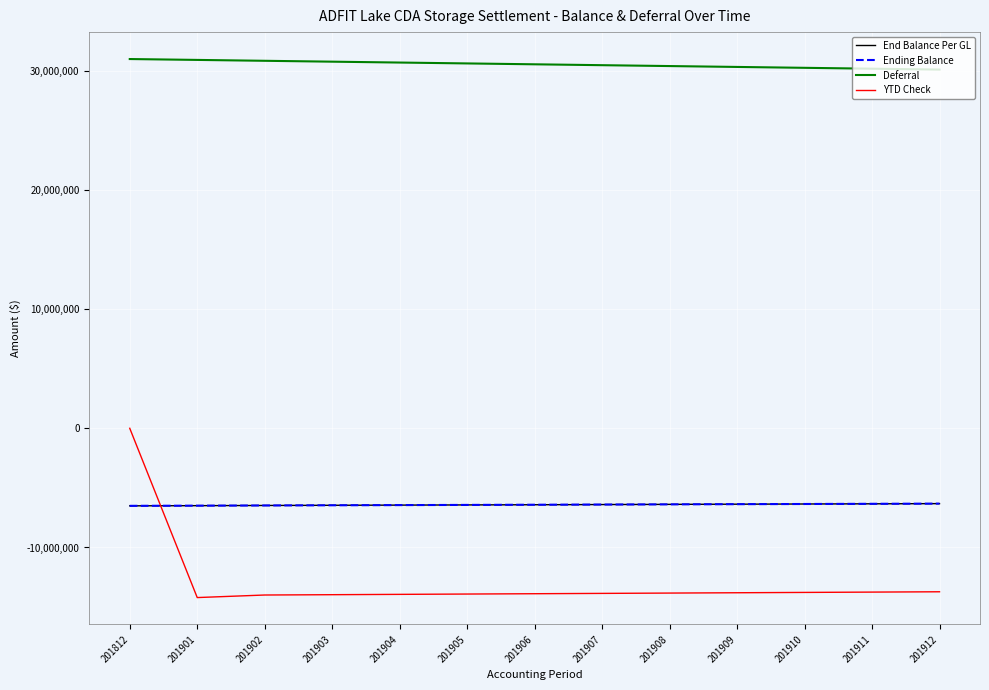

How many lines are shown in the chart?

4